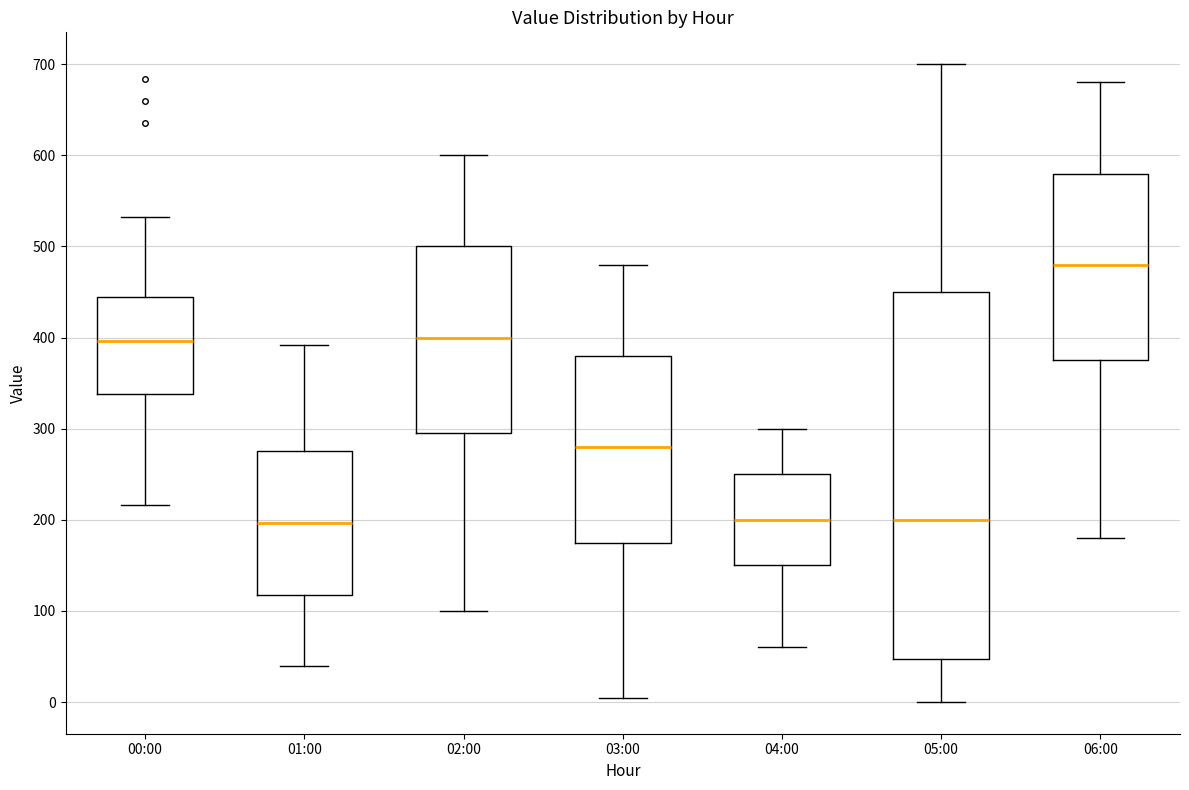

Which box is the tallest, from its lower edge to its upper edge?

05:00